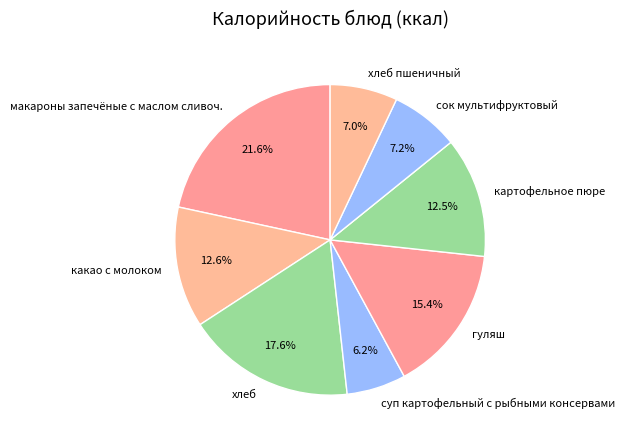

Between картофельное пюре and хлеб пшеничный, which is larger?

картофельное пюре